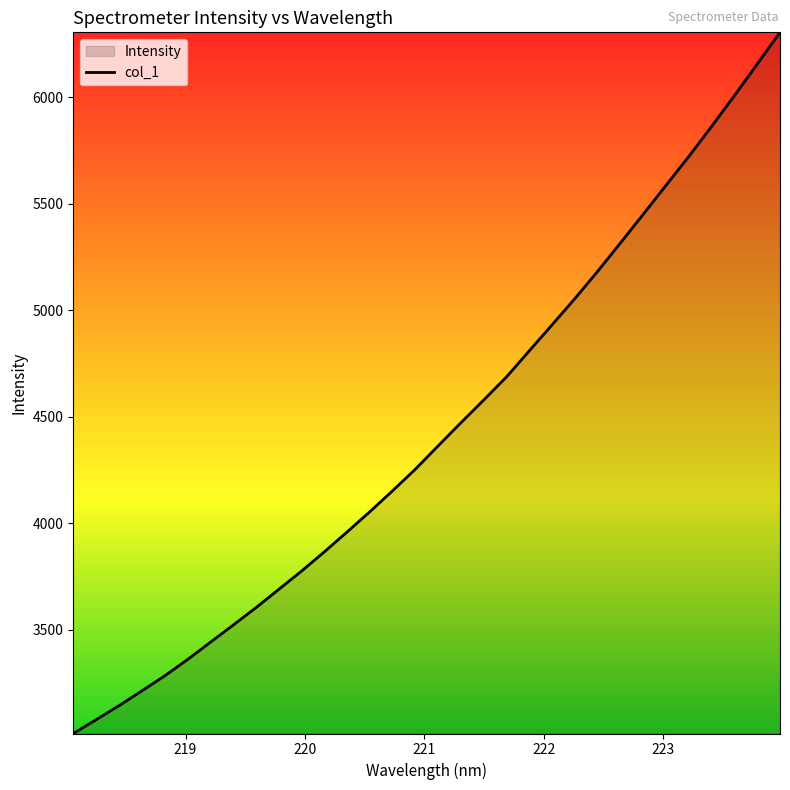

What is the greatest value displayed?

6305.6